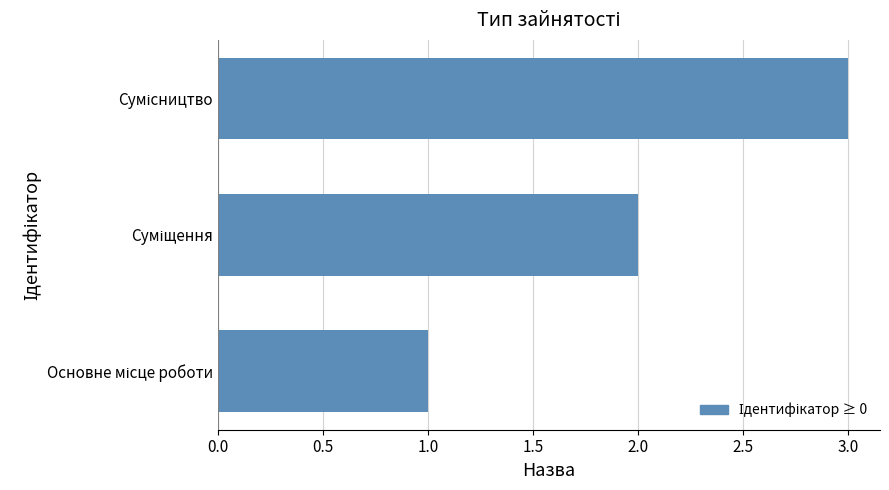

How many values are between 1 and 3?

3